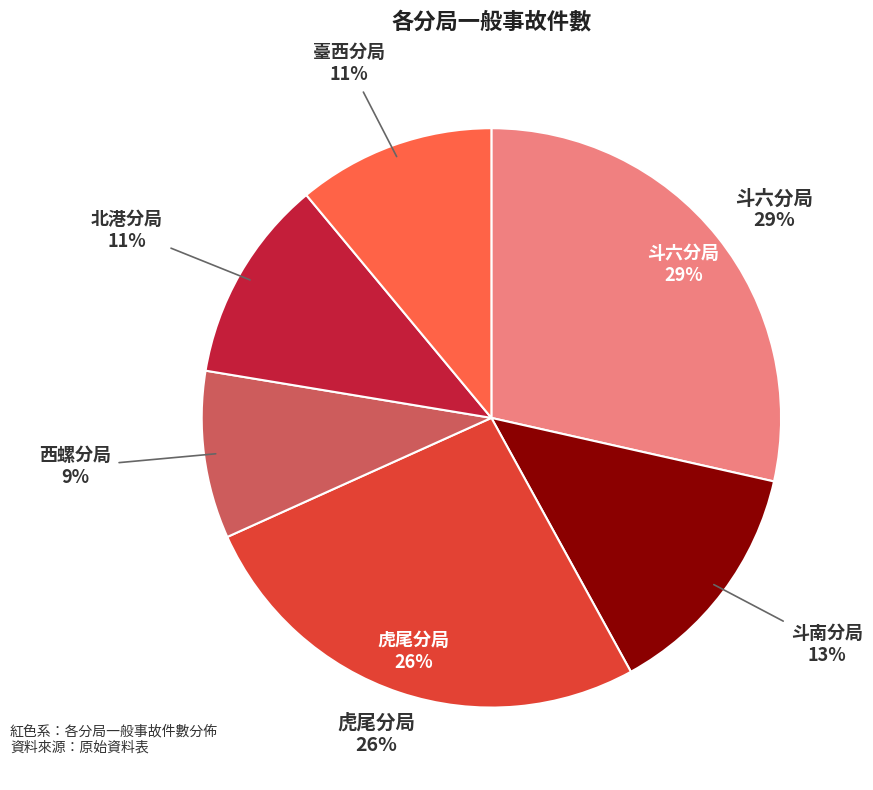

Does 斗南分局 represent more than half of the total?

No